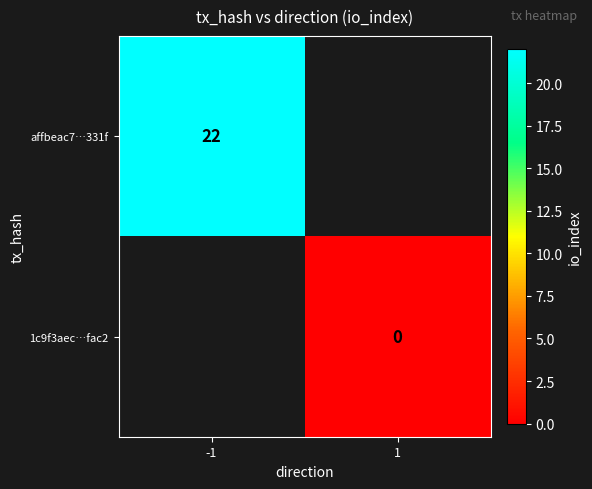

At which category does the chart reach its peak across all series?

-1